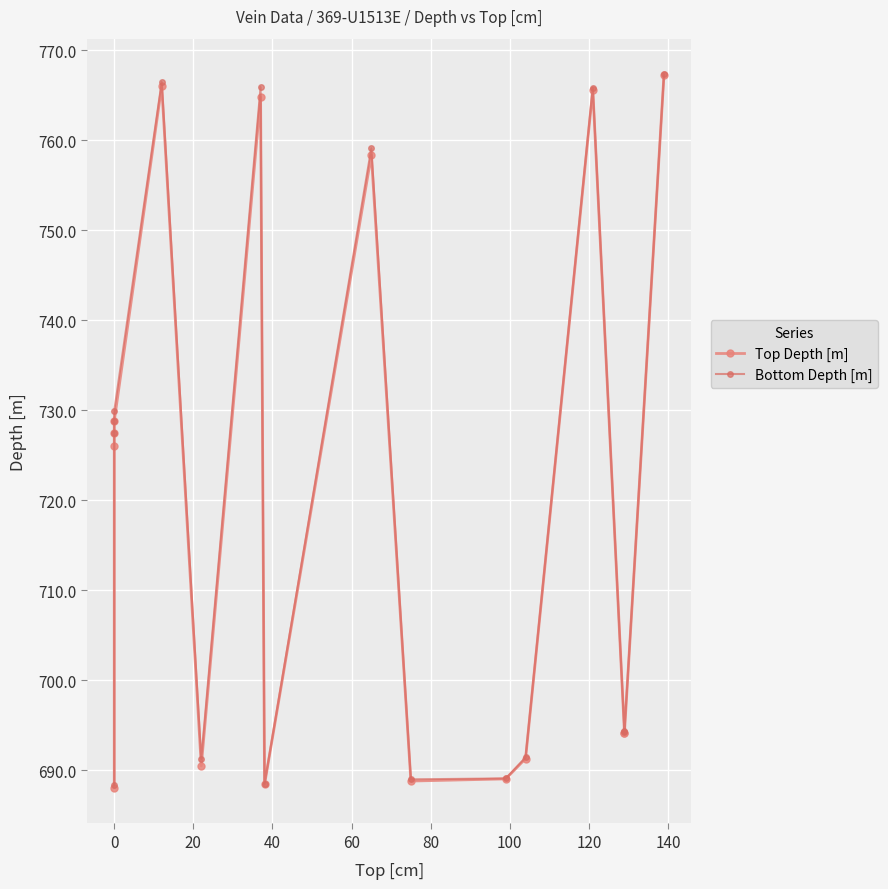

Which series has the largest range (max minus min)?

Top Depth [m]